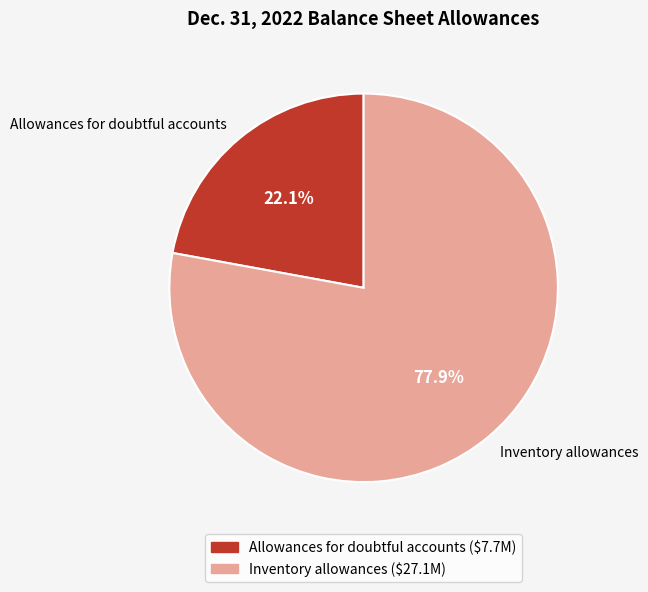

What is the largest slice in the pie chart?

Inventory allowances